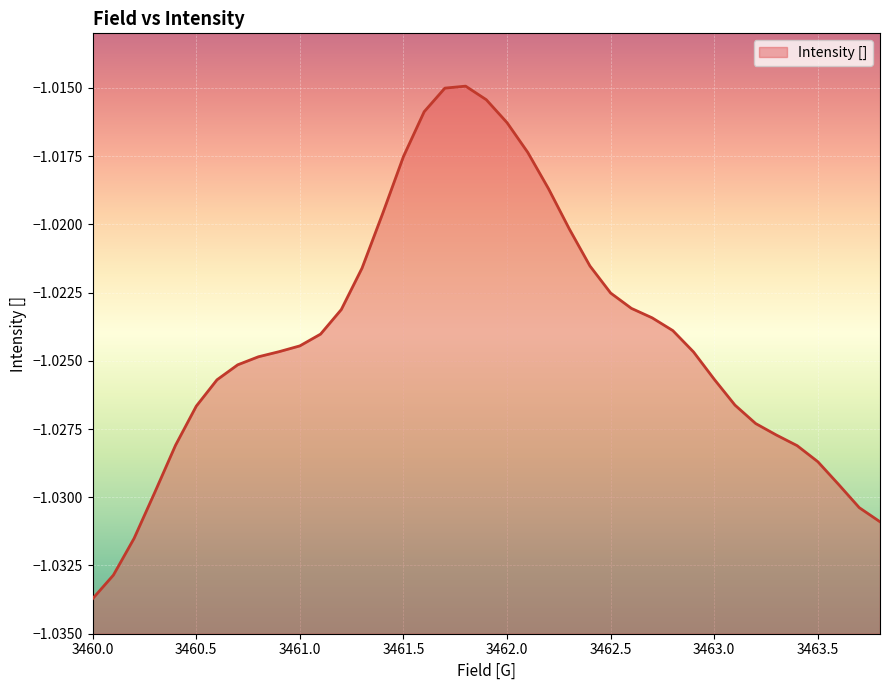

Reading left to right, extract all data points from this chart.

3460.0=-1.0	3460.1=-1.0	3460.2=-1.0	3460.3=-1.0	3460.4=-1.0	3460.5=-1.0	3460.6=-1.0	3460.7=-1.0	3460.8=-1.0	3460.9=-1.0	3461.0=-1.0	3461.1=-1.0	3461.2=-1.0	3461.3=-1.0	3461.4=-1.0	3461.5=-1.0	3461.6=-1.0	3461.7=-1.0	3461.8=-1.0	3461.9=-1.0	3462.0=-1.0	3462.1=-1.0	3462.2=-1.0	3462.3=-1.0	3462.4=-1.0	3462.5=-1.0	3462.6=-1.0	3462.7=-1.0	3462.8=-1.0	3462.9=-1.0	3463.0=-1.0	3463.1=-1.0	3463.2=-1.0	3463.3=-1.0	3463.4=-1.0	3463.5=-1.0	3463.6=-1.0	3463.7=-1.0	3463.8=-1.0